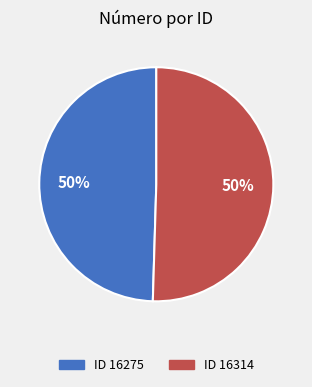

To the nearest percent, what is the average slice percentage?

50%